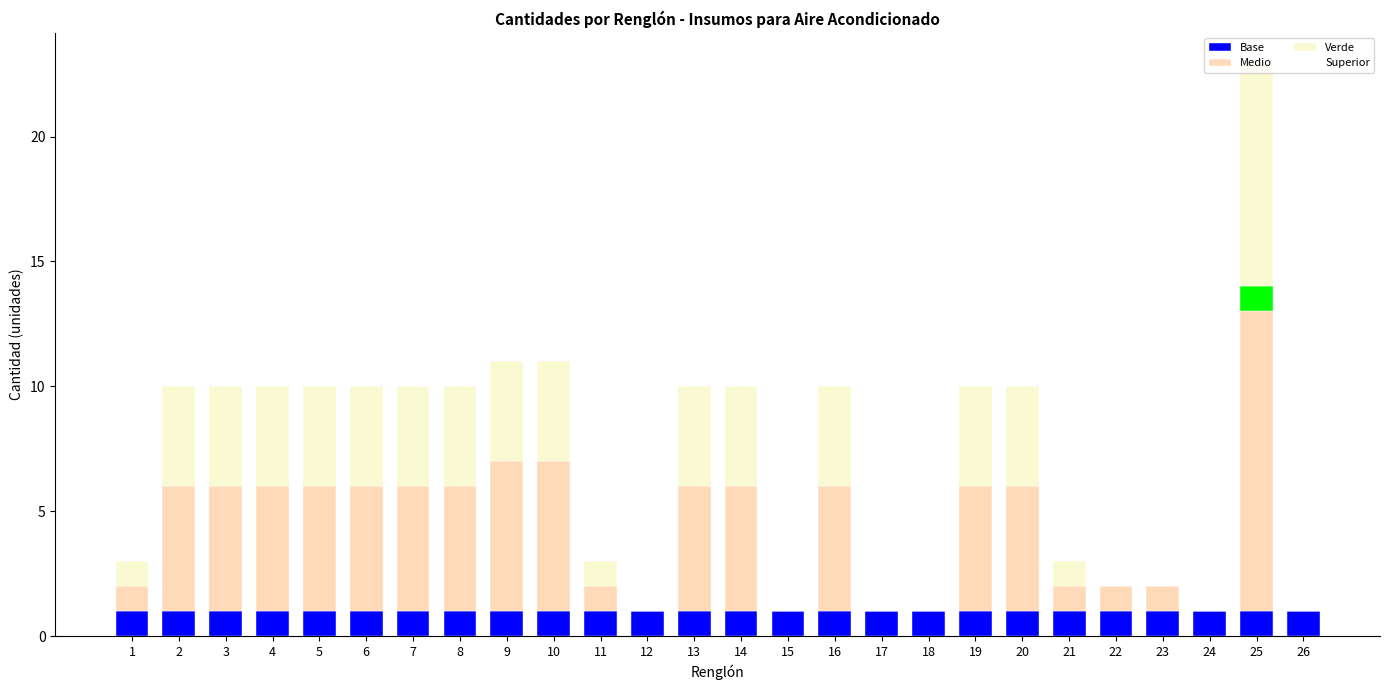

Are the bars horizontal?

No